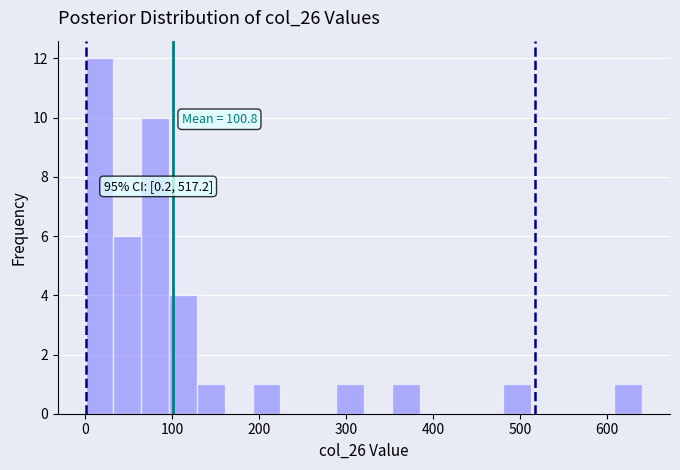

Around what value on the x-axis is the tallest bar? Give the approximate position of its centre, as read against the axis.

20